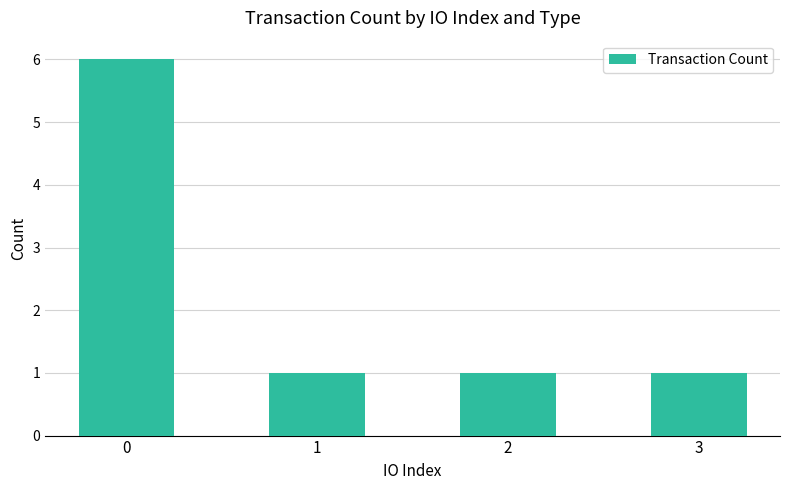

Are the bars horizontal?

No